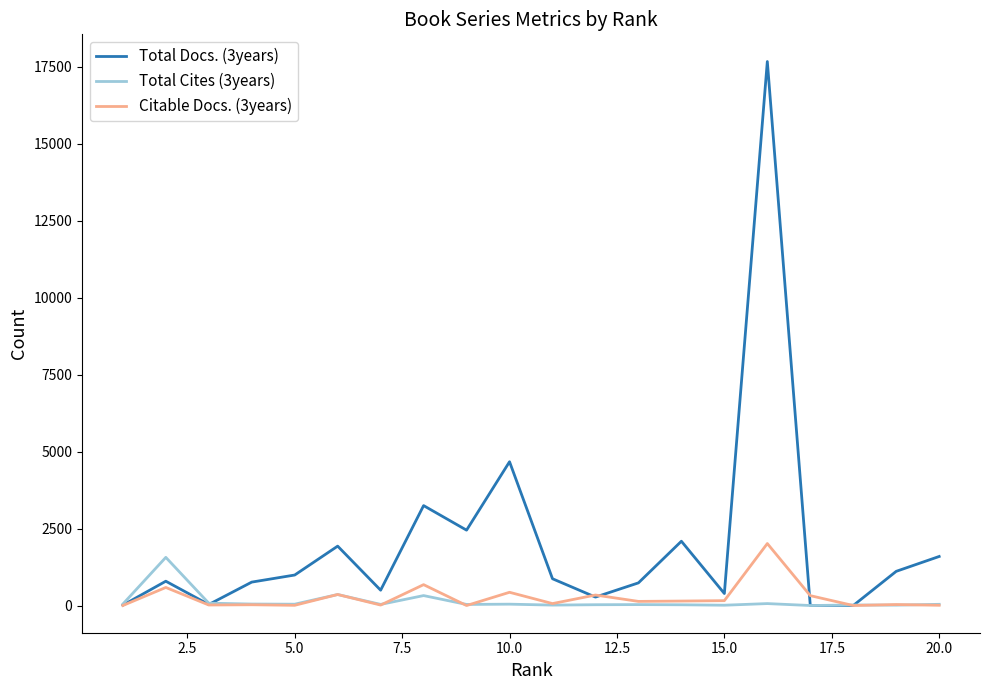

Which series has the widest spread of values?

Total Docs. (3years)